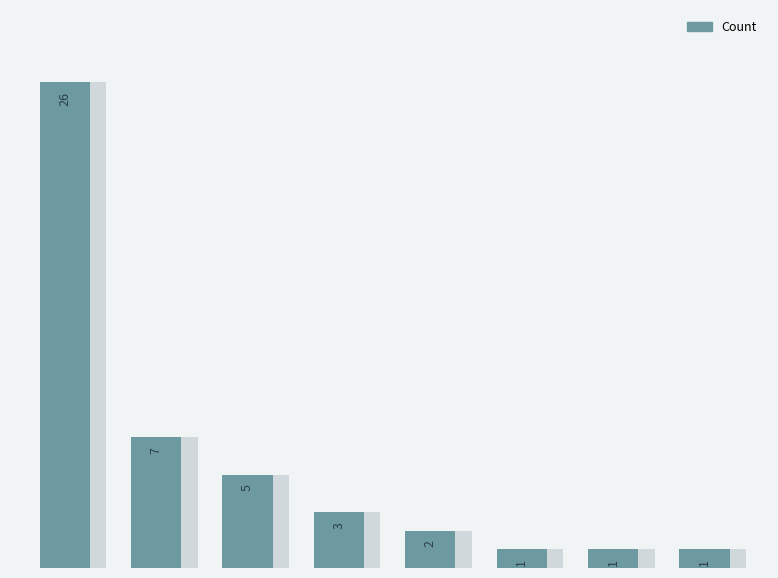

Is it true that the value at 2 is 2?

False